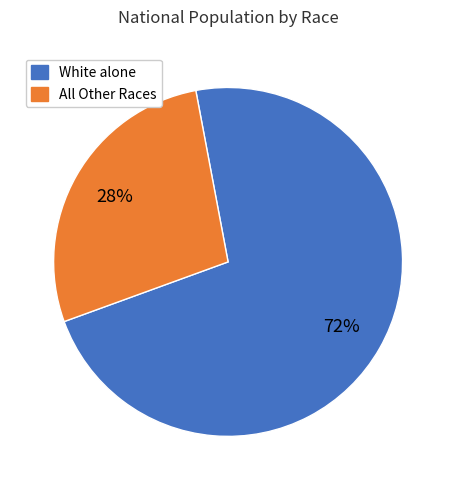

To the nearest percent, what is the average slice percentage?

50%